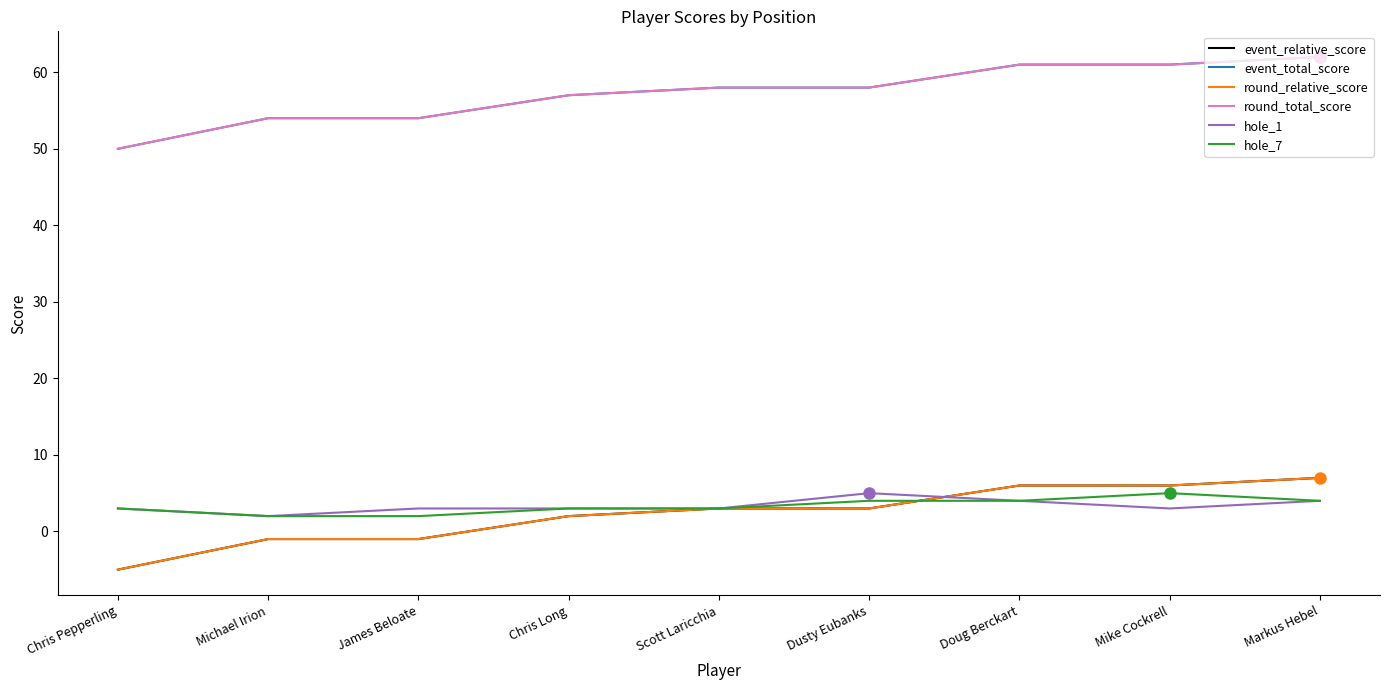

What is the difference between the maximum and second lowest values in the hole_7 series?

3